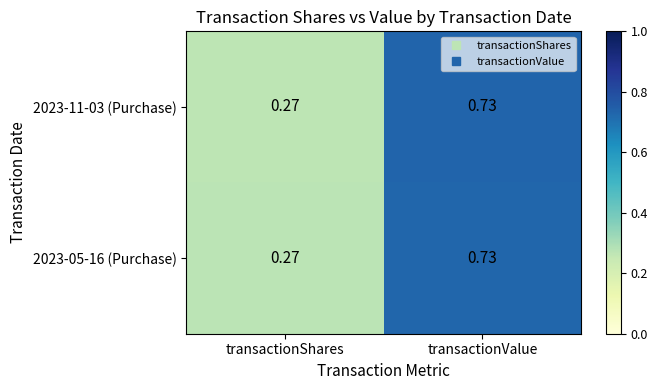

What is the total value across all series at transactionValue?

1.5